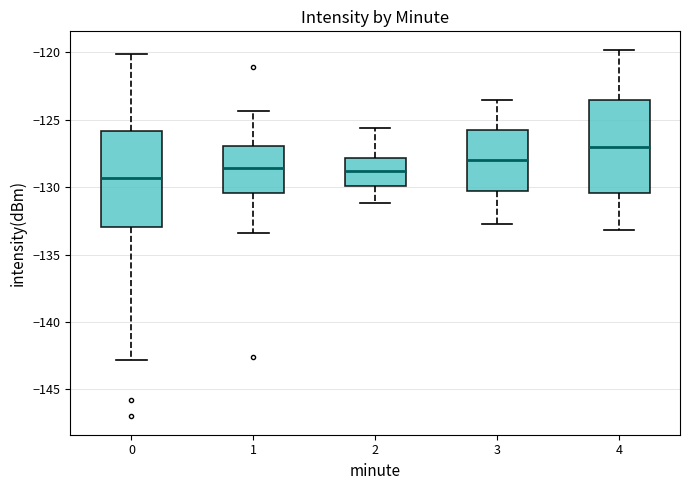

Which box's median line is the highest?

4